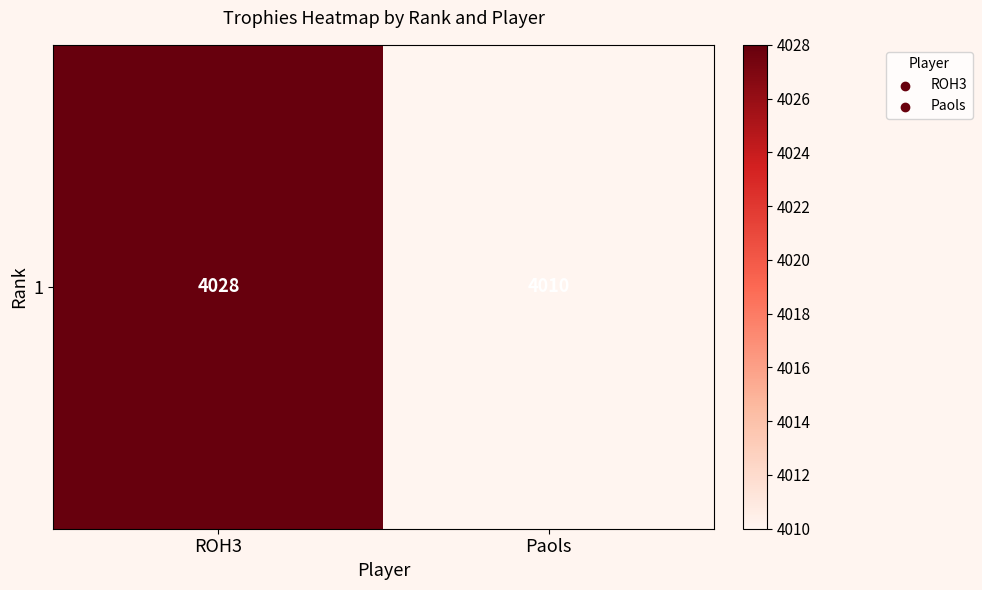

Is it true that the value at Paols is 1255?

False